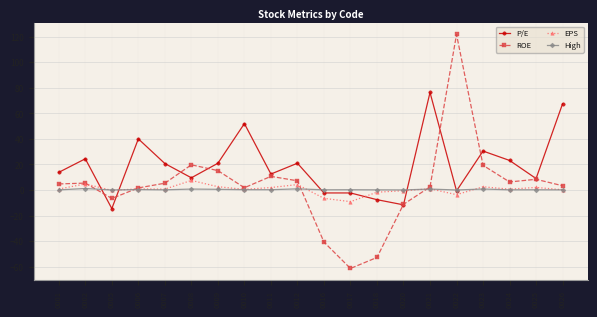

Which series has the largest total across all categories?

P/E